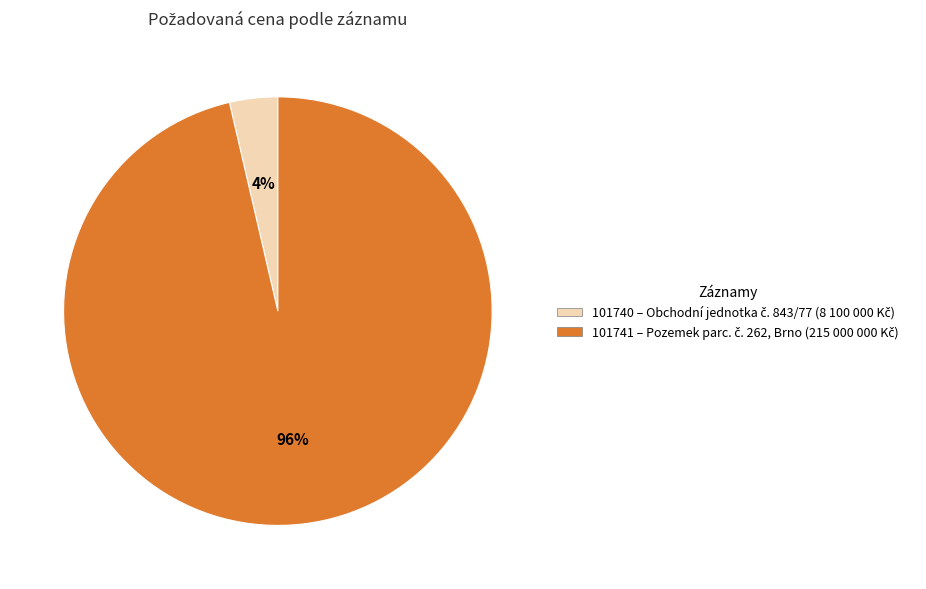

Which category has the biggest portion of the pie?

101741